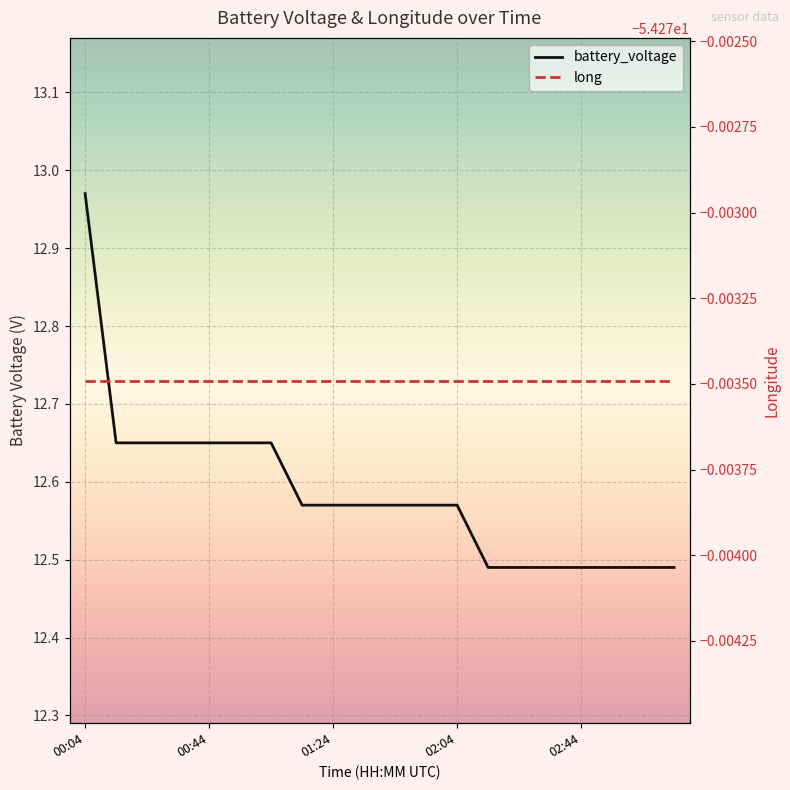

Rank the categories by value from highest to lowest.

00:04, 00:14, 00:24, 00:34, 00:44, 00:54, 01:04, 01:14, 01:24, 01:34, 01:44, 01:54, 02:04, 02:14, 02:24, 02:34, 02:44, 02:54, 03:04, 03:14